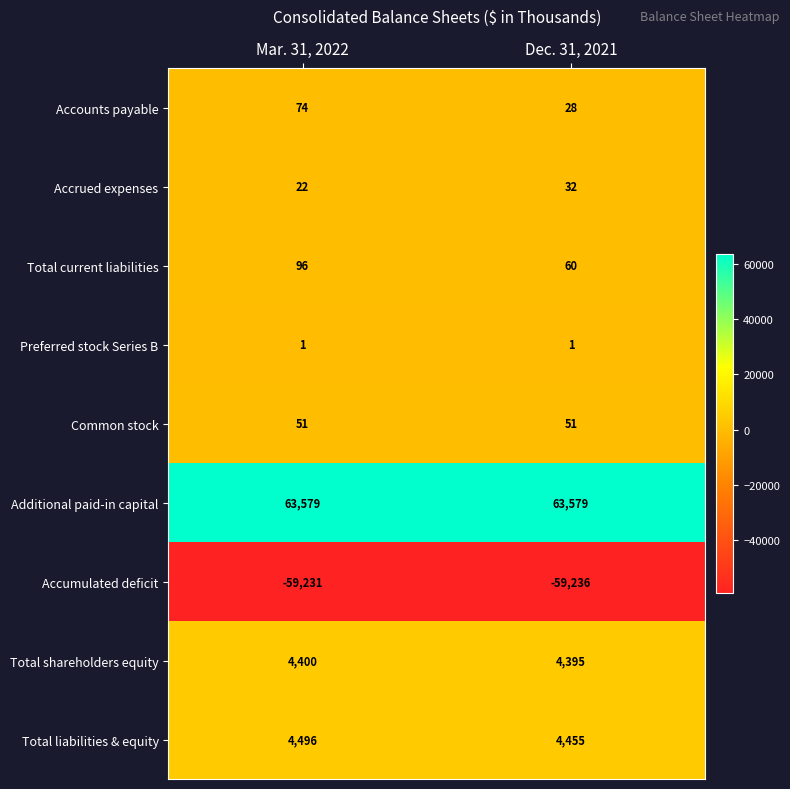

At which category is the sum across all series the highest?

Mar. 31, 2022